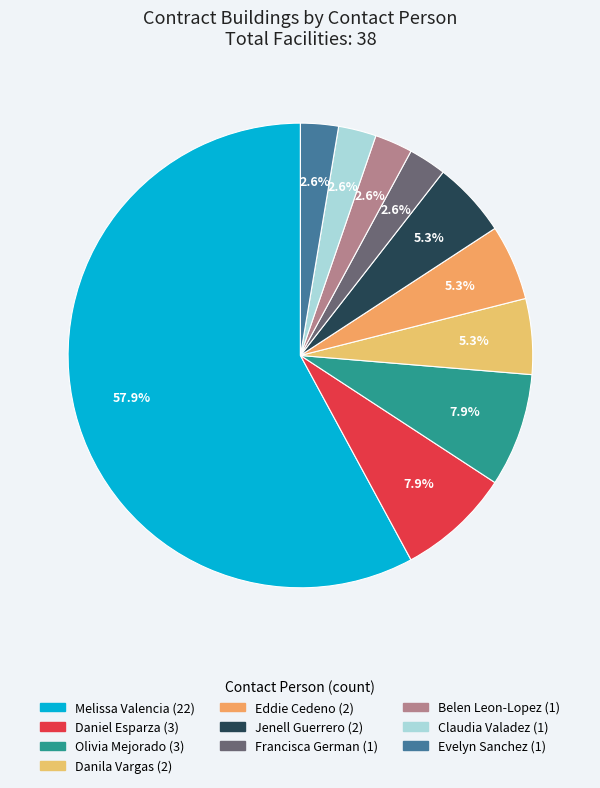

True or false: Claudia Valadez accounts for 3% of the total.

True